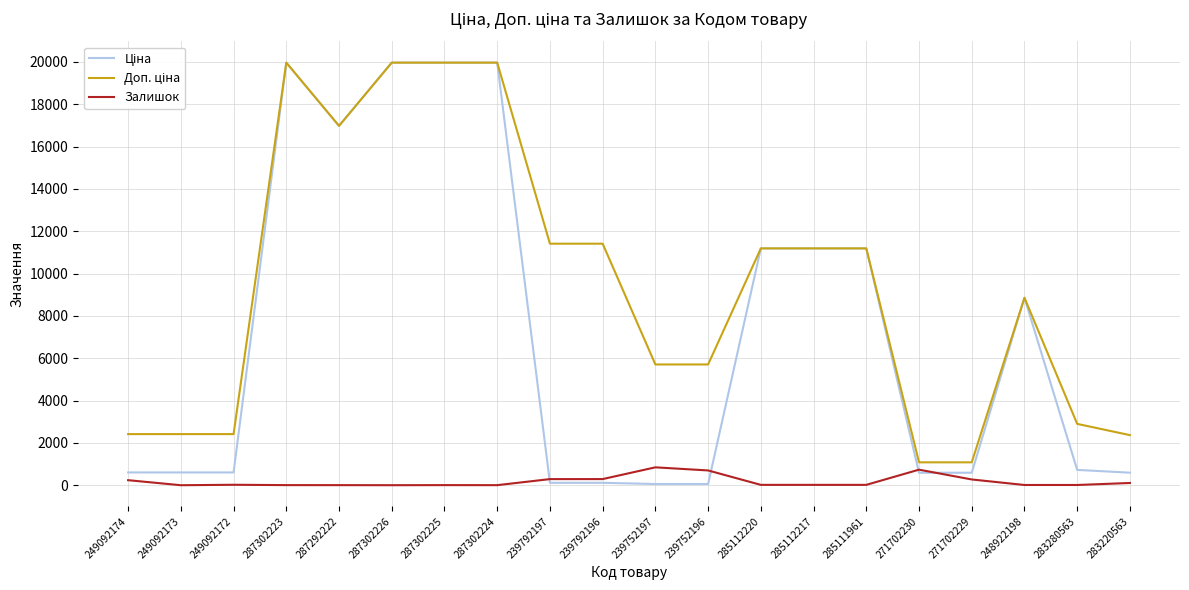

True or false: Залишок has a value of 5.0 at 287302225.

True